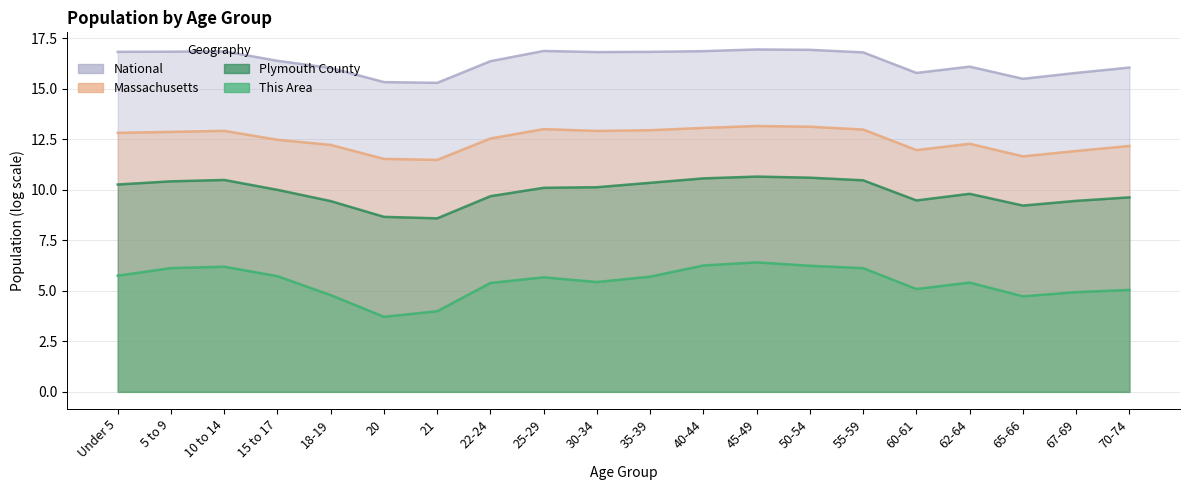

How many data points in National are above 16?

15